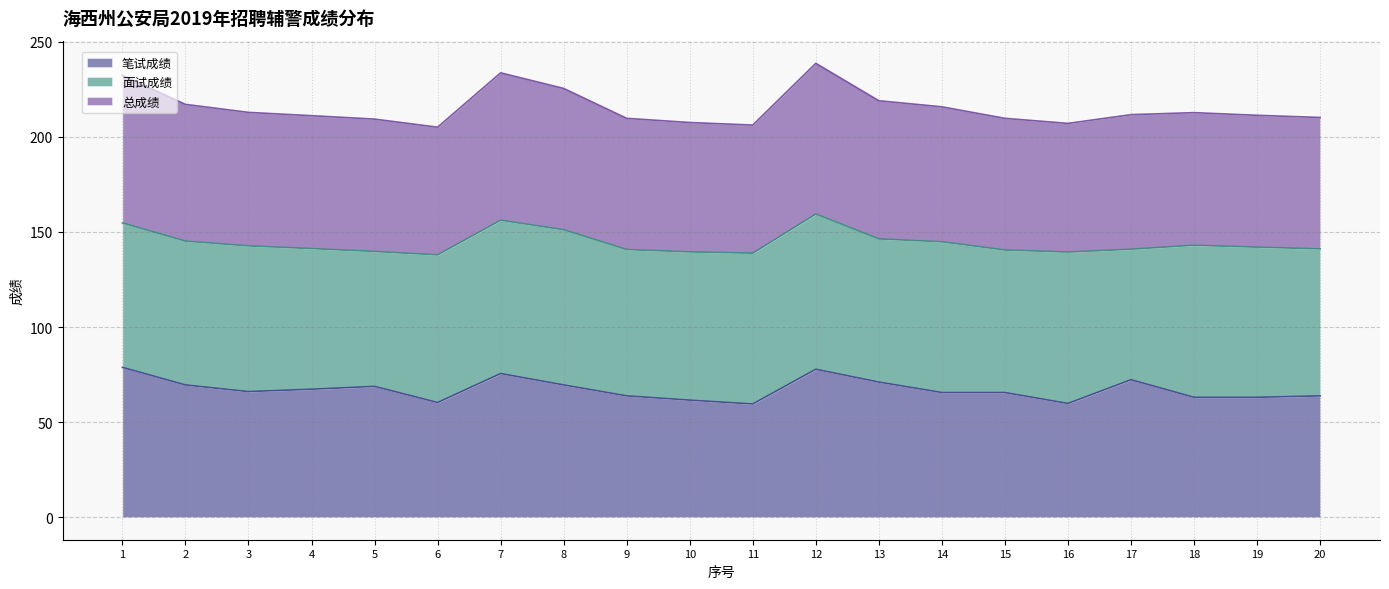

What is the sum of all 总成绩 values?

4308.0